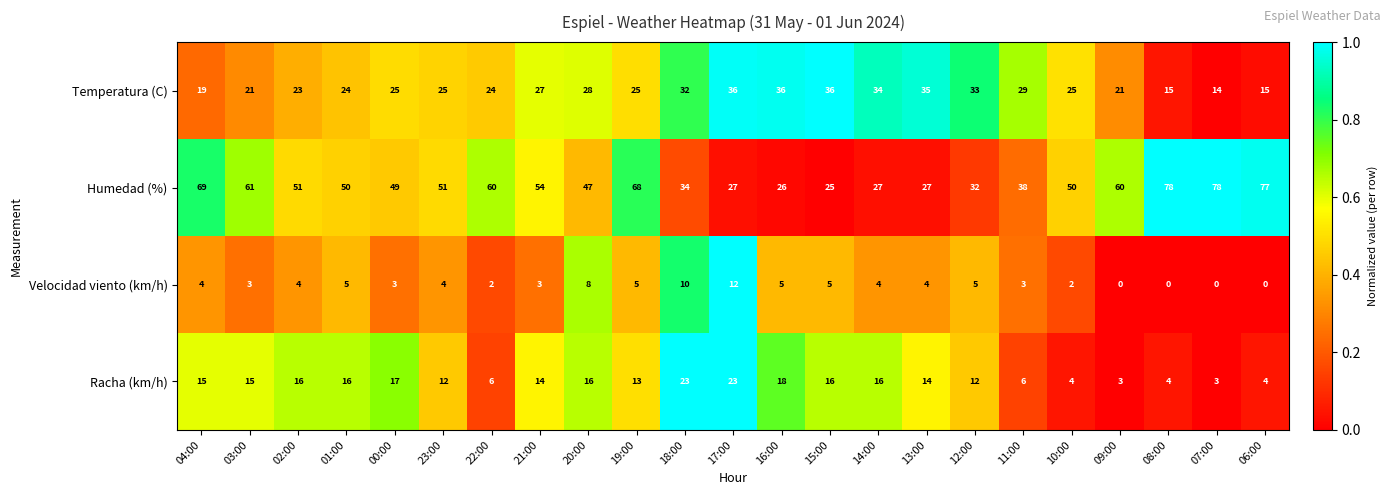

What is the total value across all series at 09:00?

84